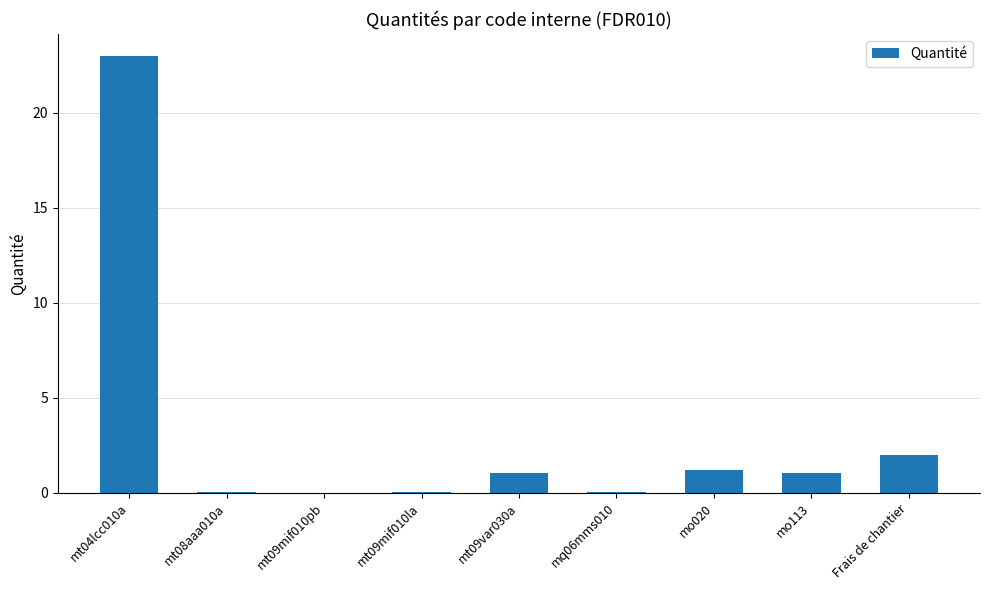

What is the greatest value displayed?

23.0